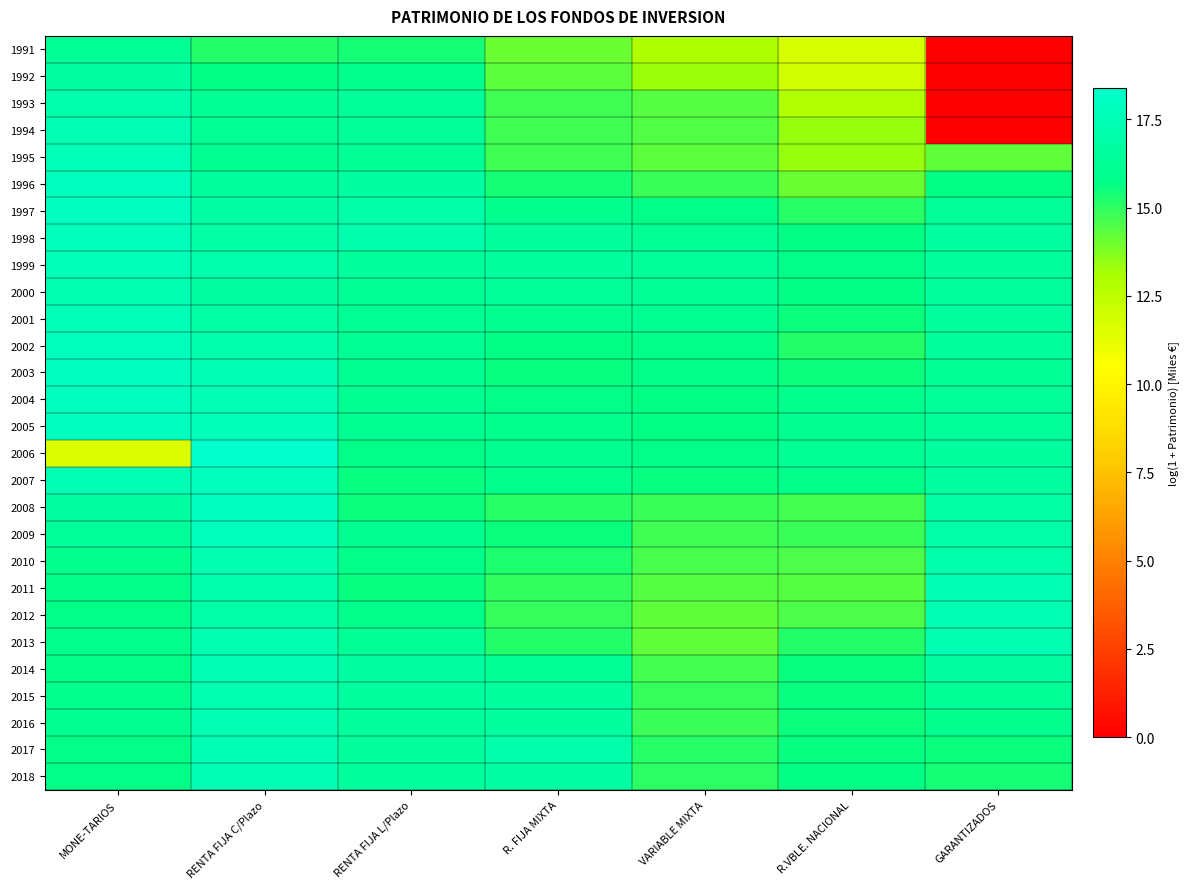

What is the maximum value shown in the chart?

18.4